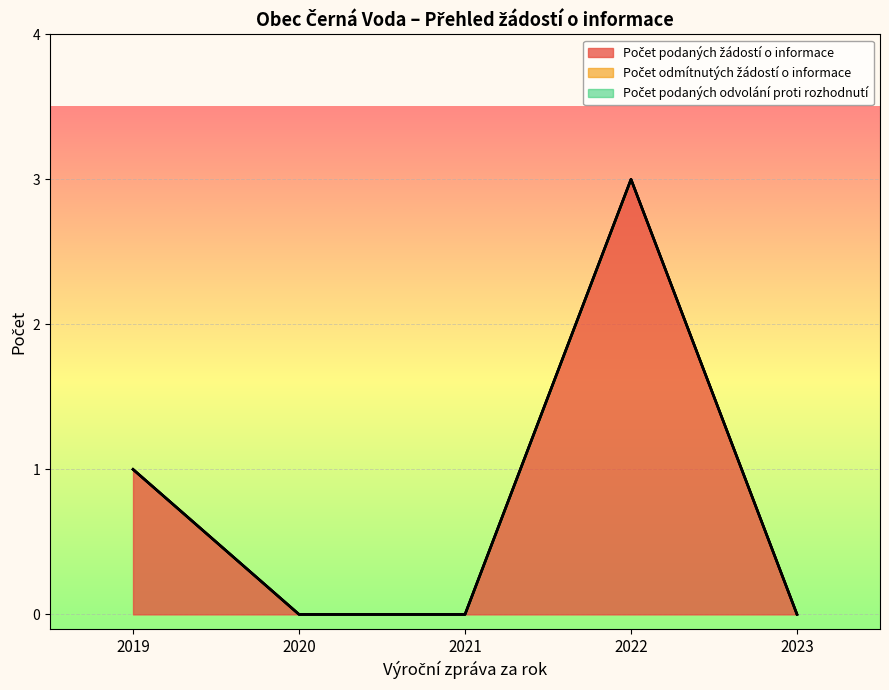

True or false: Počet podaných žádostí o informace and Počet podaných odvolání proti rozhodnutí cross at least once.

False